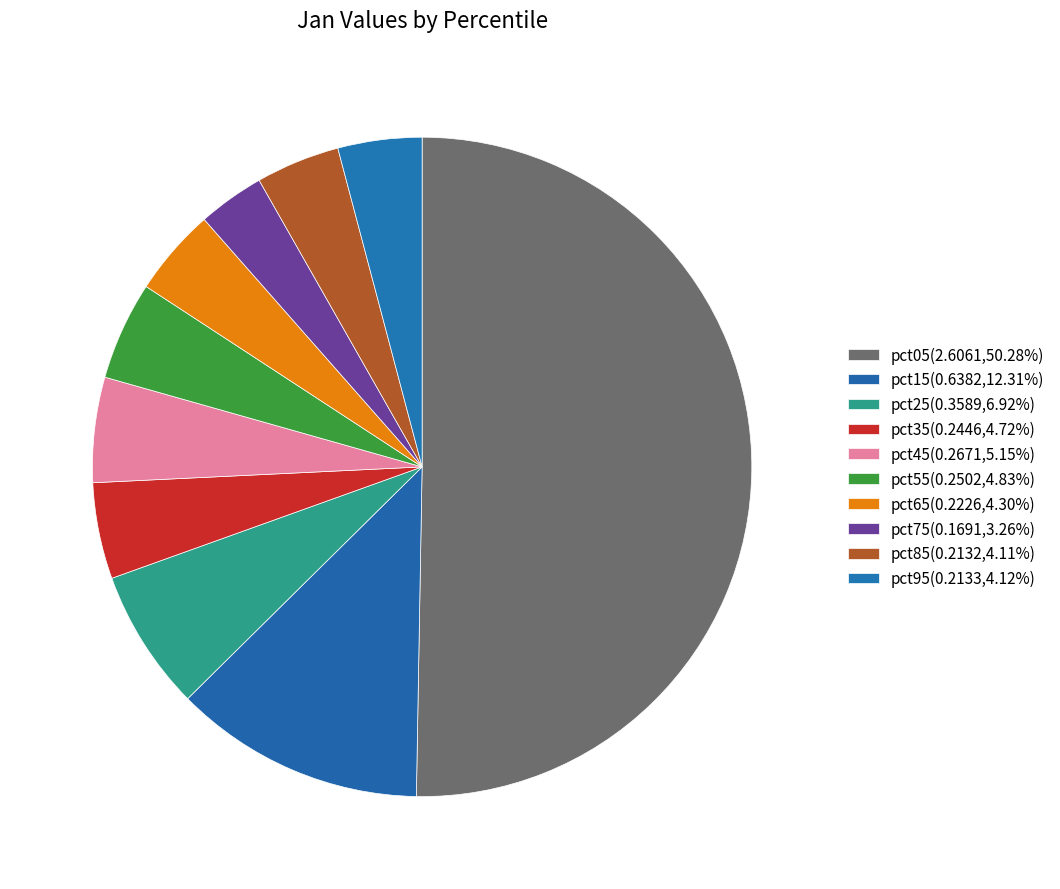

What portion of the pie excludes pct85?

95.9%